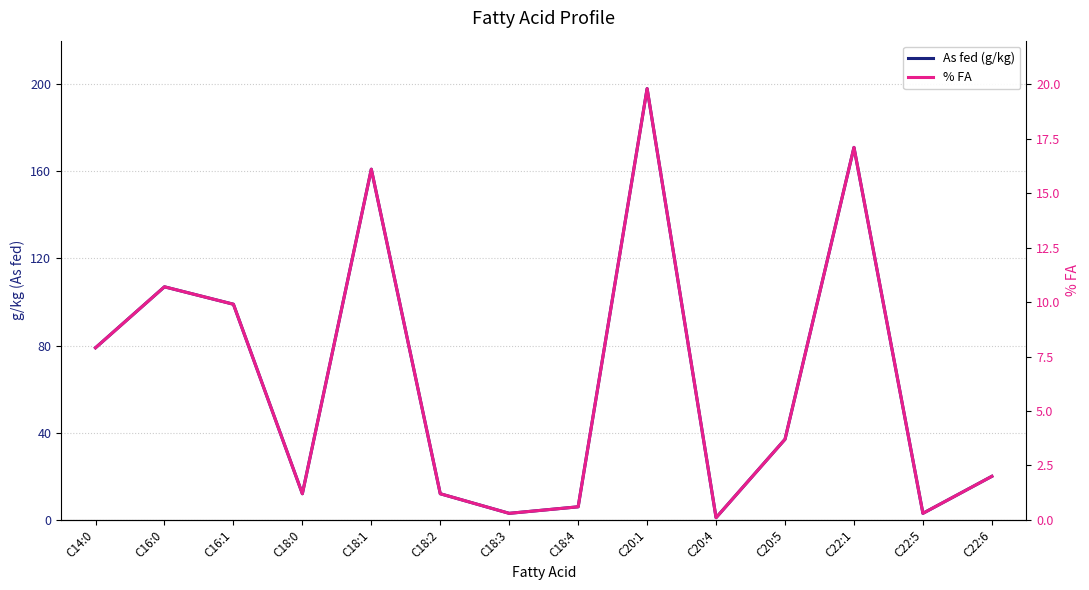

At which category does % FA reach its first local valley?

C18:0